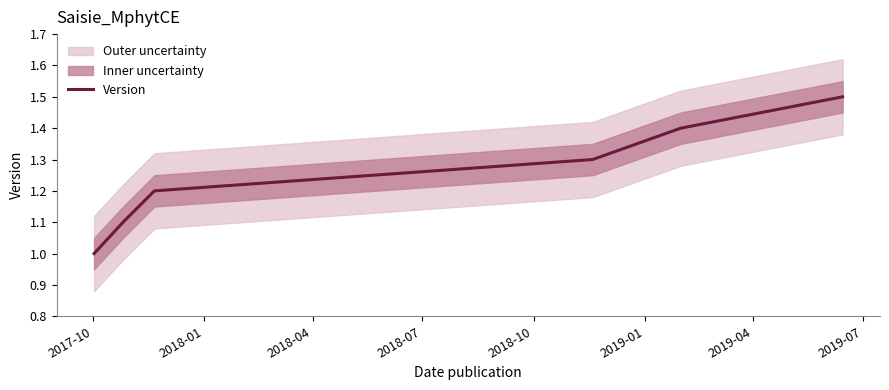

What is the minimum value for Version?

1.0